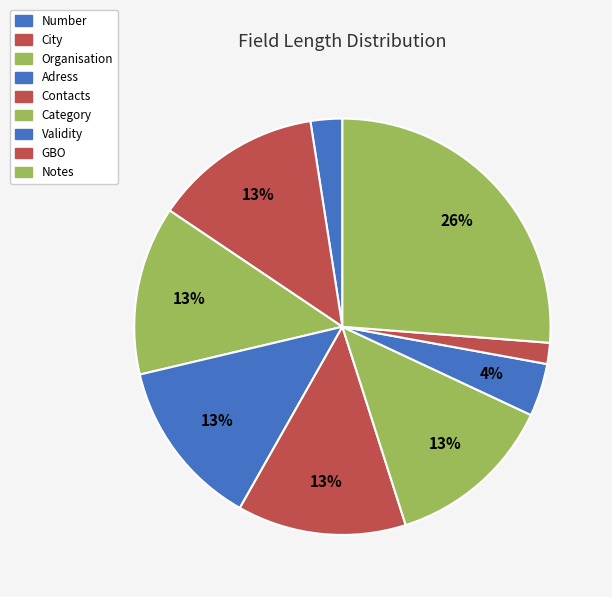

What percentage is the GBO slice, to the nearest percent?

2%